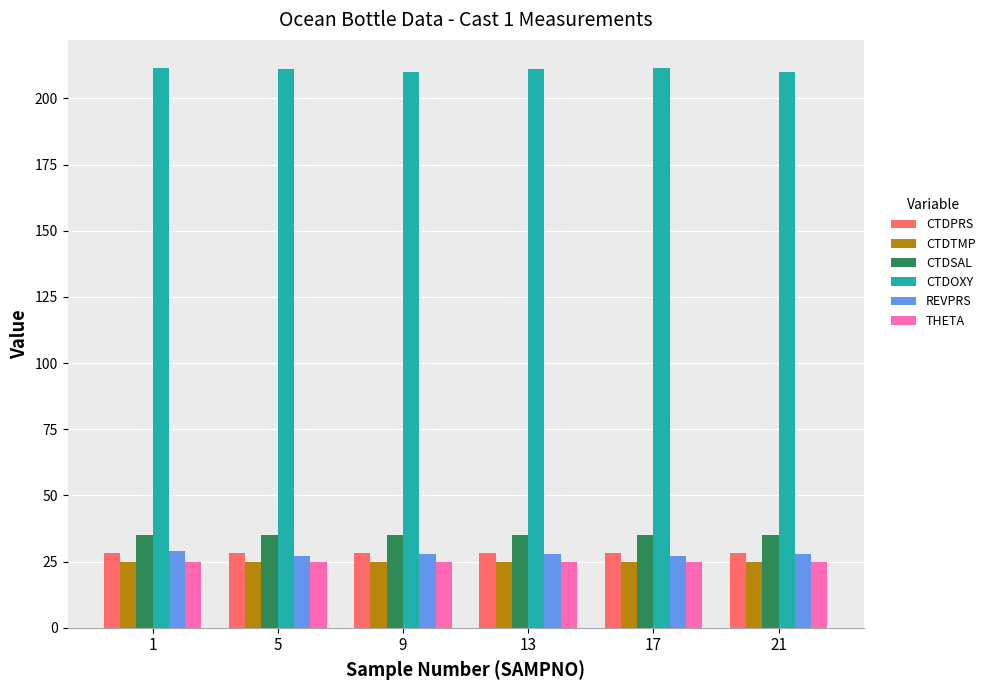

Is it true that CTDOXY equals 211.5 at 17?

True